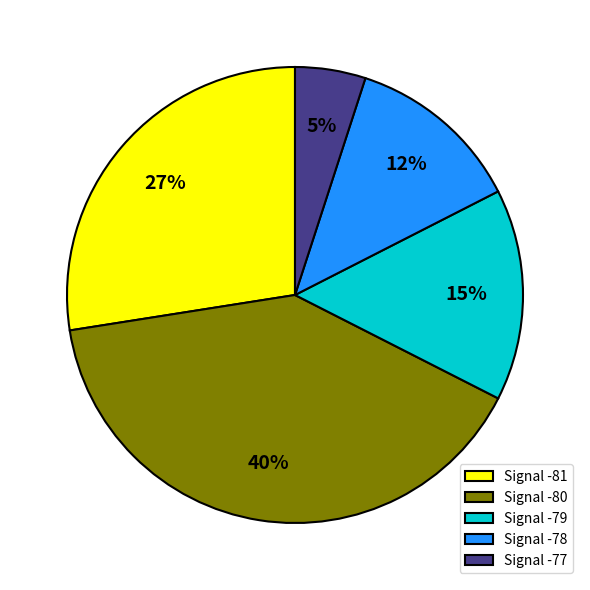

How many slices are in this pie chart?

5